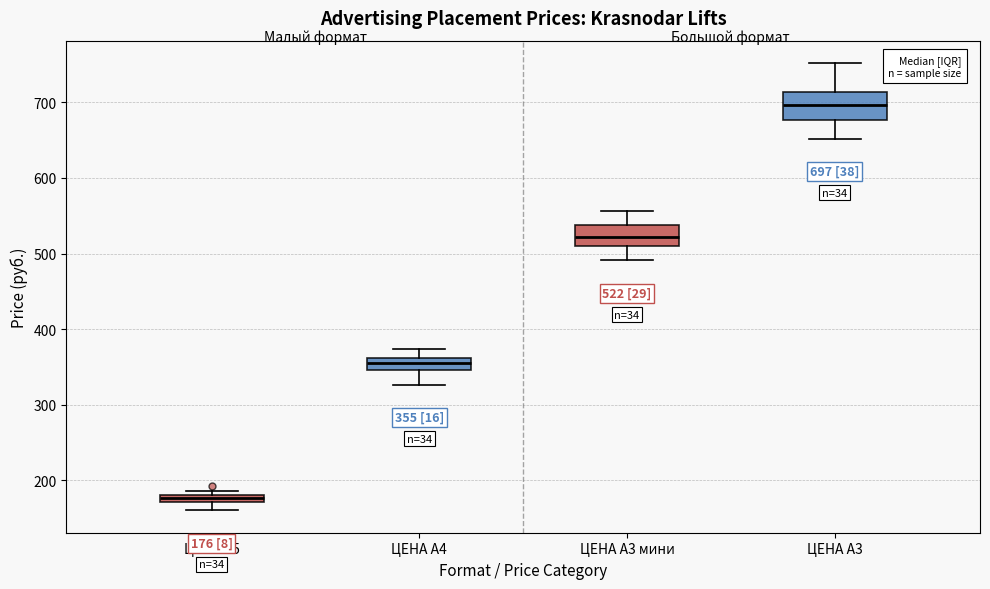

Which box's median line is the highest?

ЦЕНА А3